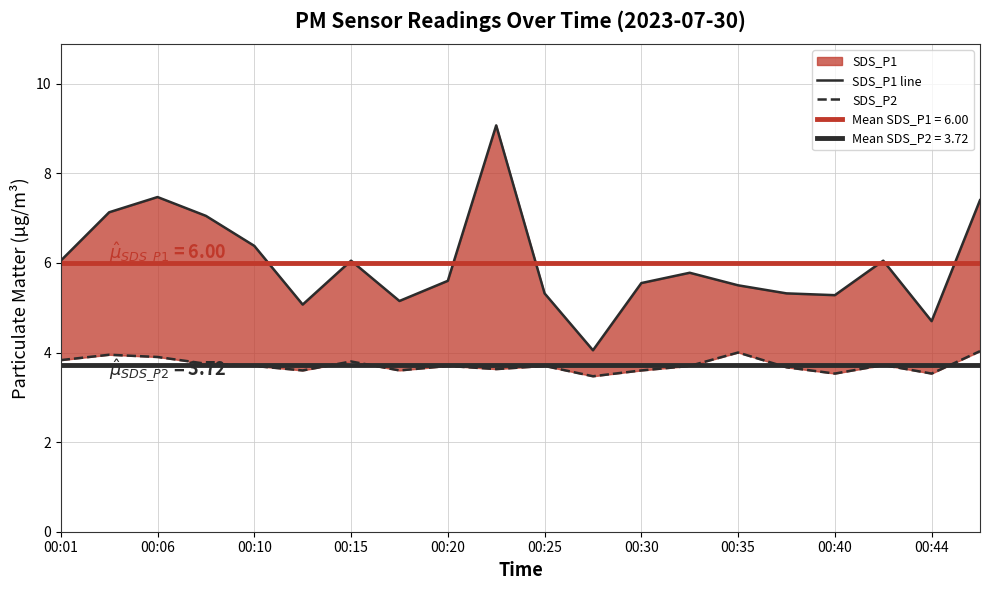

What is the sum of the SDS_P2 values at 00:15 and 00:44?

7.4